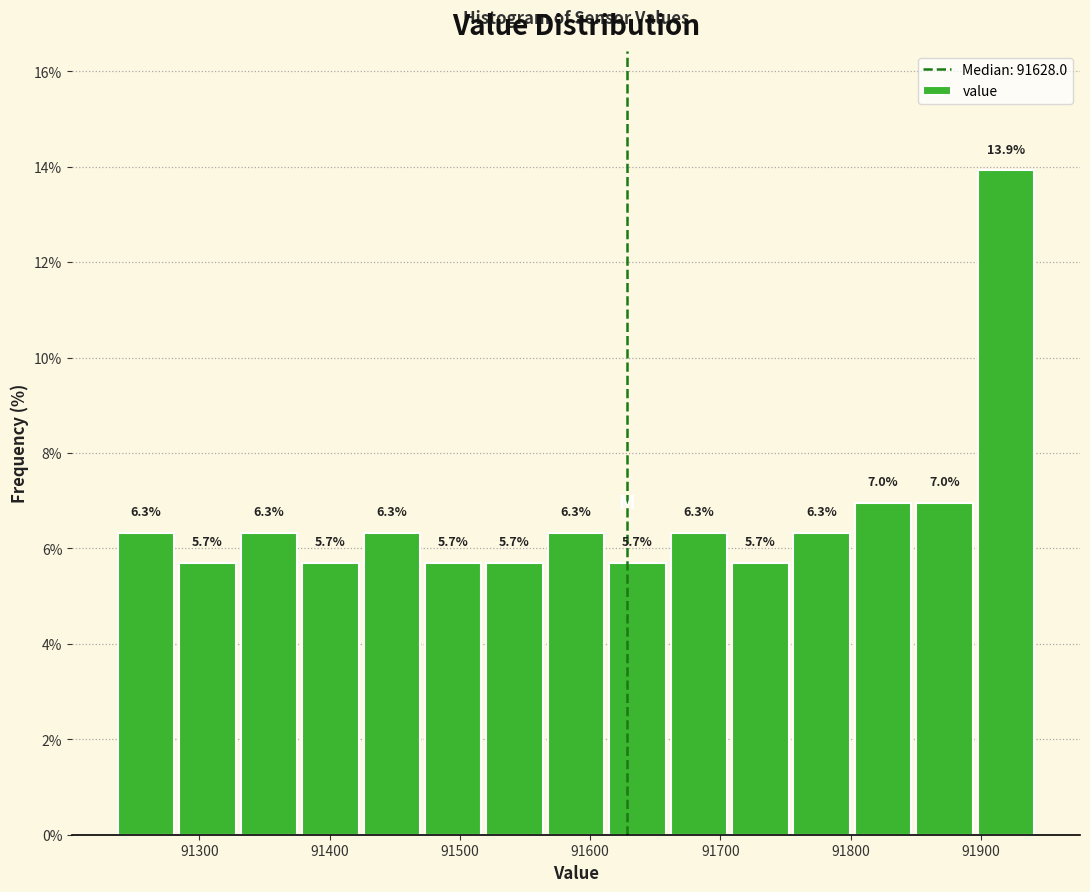

Reading left to right, list every bar in this chart as the range it spans on the x-axis followed by its height. The bar edges are not printed on the chart, so give them approximately, as read against the axis.

91240 to 91280: 6.3
91280 to 91330: 5.7
91330 to 91380: 6.3
91380 to 91420: 5.7
91420 to 91470: 6.3
91470 to 91520: 5.7
91520 to 91570: 5.7
91570 to 91610: 6.3
91610 to 91660: 5.7
91660 to 91710: 6.3
91710 to 91750: 5.7
91750 to 91800: 6.3
91800 to 91850: 7.0
91850 to 91900: 7.0
91900 to 91940: 13.9